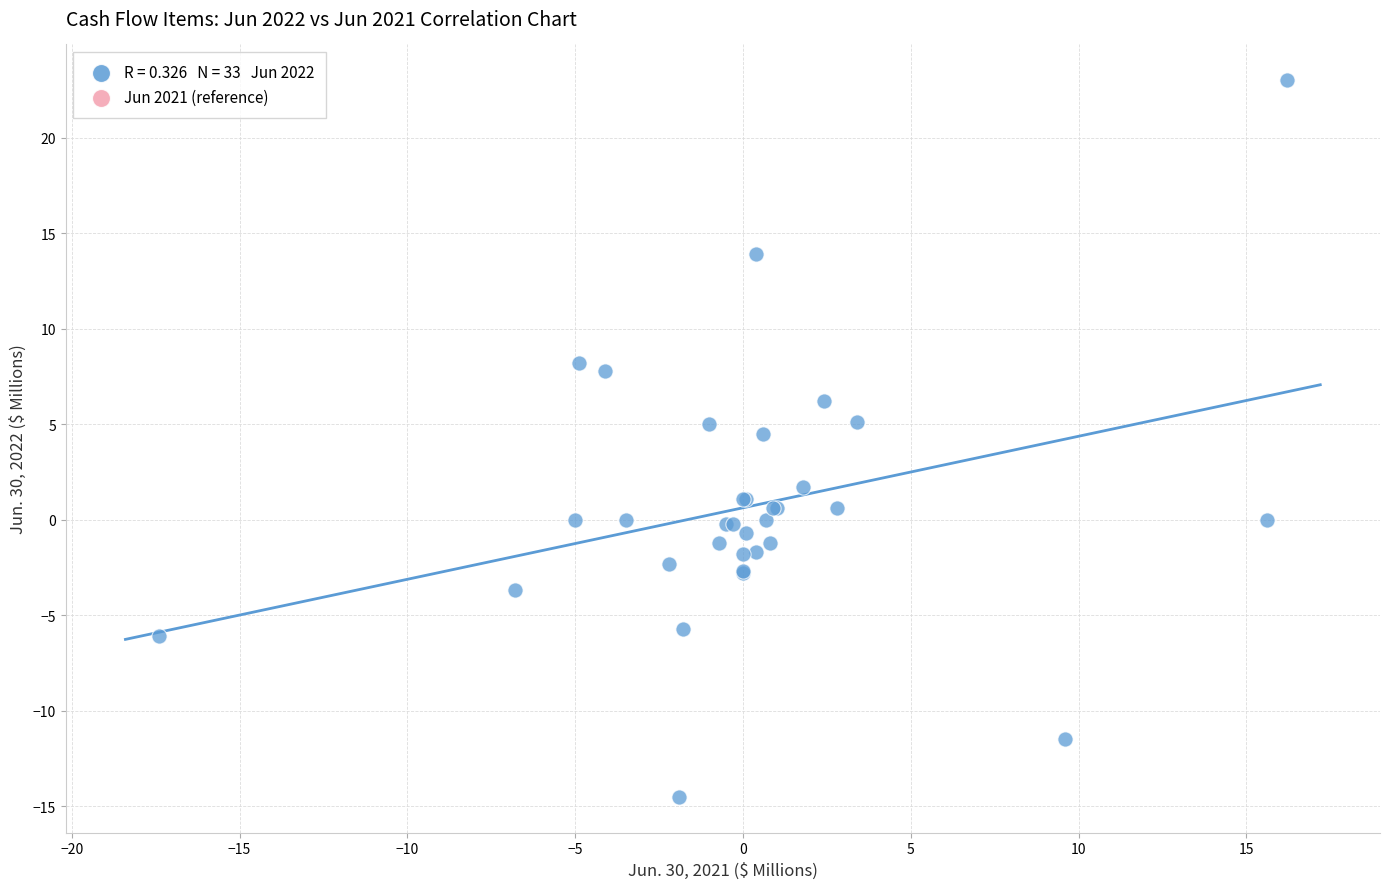

What Y value in the scatter plot is closest to 4?

4.5